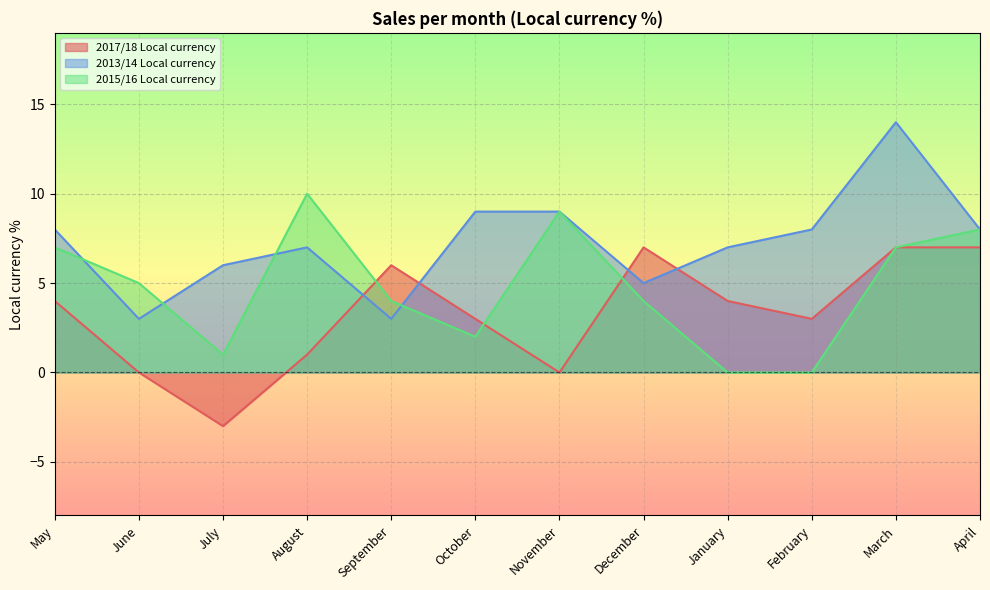

Where does the 2013/14 Local currency series first go above 8?

October